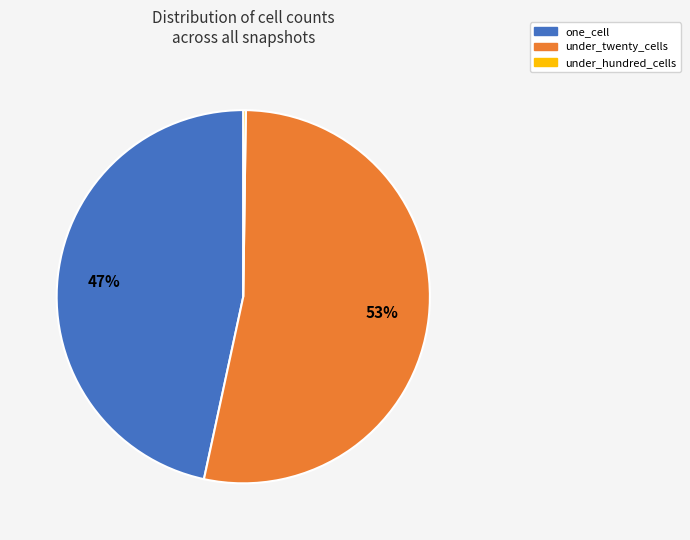

To the nearest percent, what is the difference between the largest and smallest slice percentages?

53%